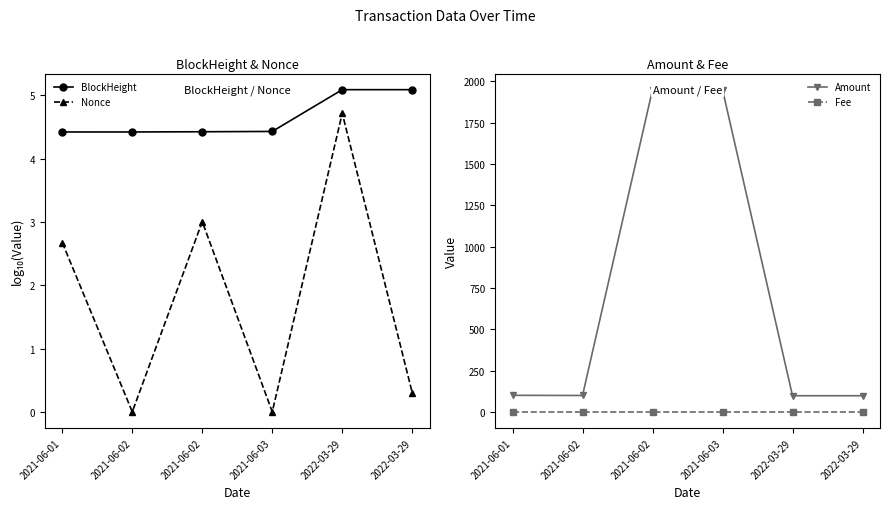

In Nonce, how many points are lower than both neighbors (excluding endpoints)?

2